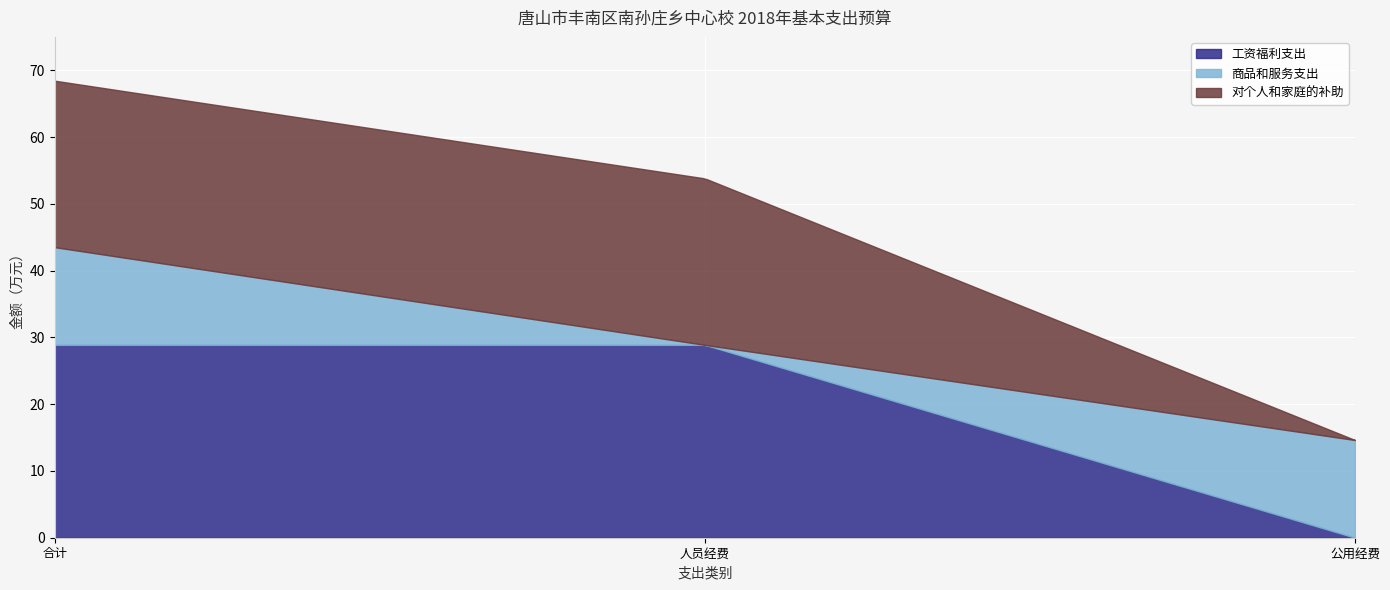

Rank the categories by 工资福利支出 value from lowest to highest.

公用经费, 合计, 人员经费